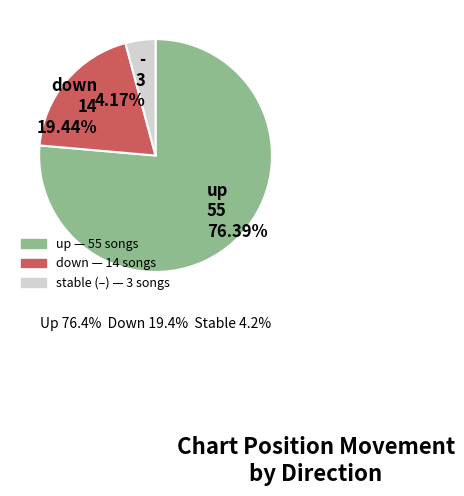

Does any single category account for the majority?

Yes